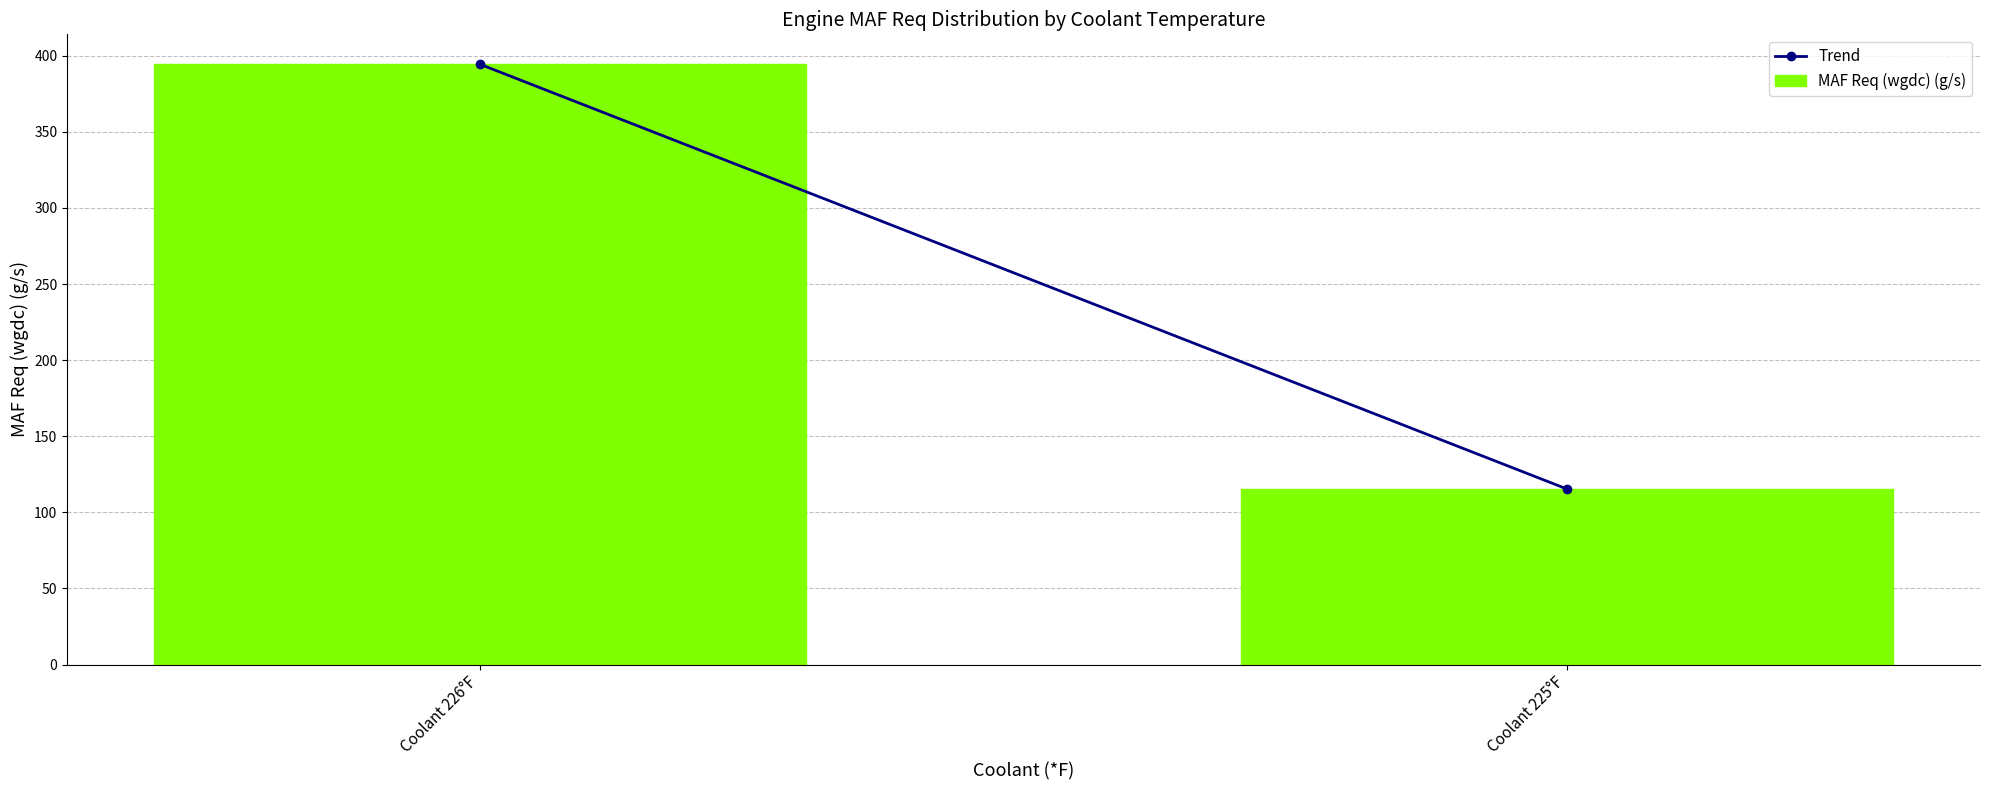

The chart shows a value of 394.4 at Coolant 226°F. True or false?

True